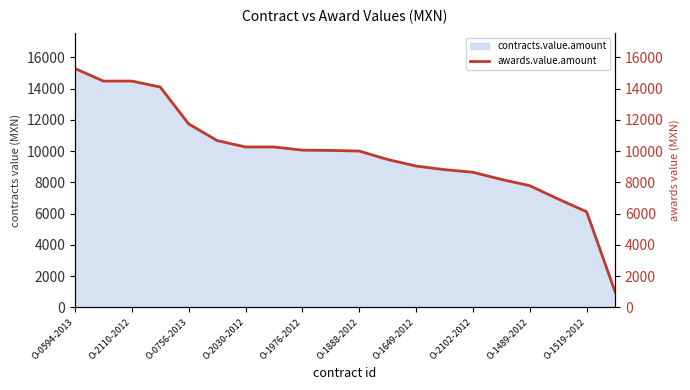

What is the value of the 12th point from the left?

9460.5